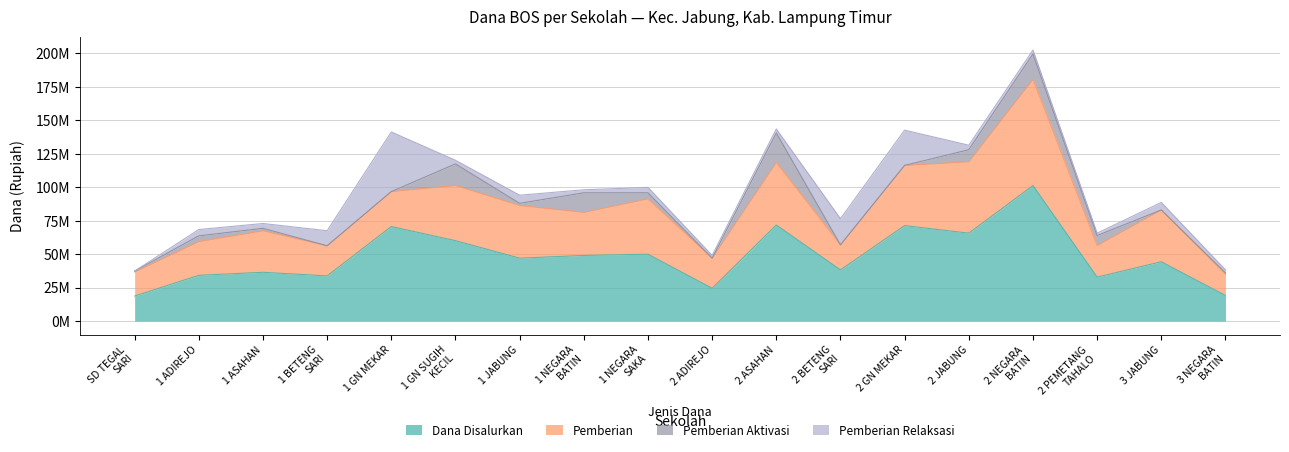

What is the average value of the Pemberian series?

34500000